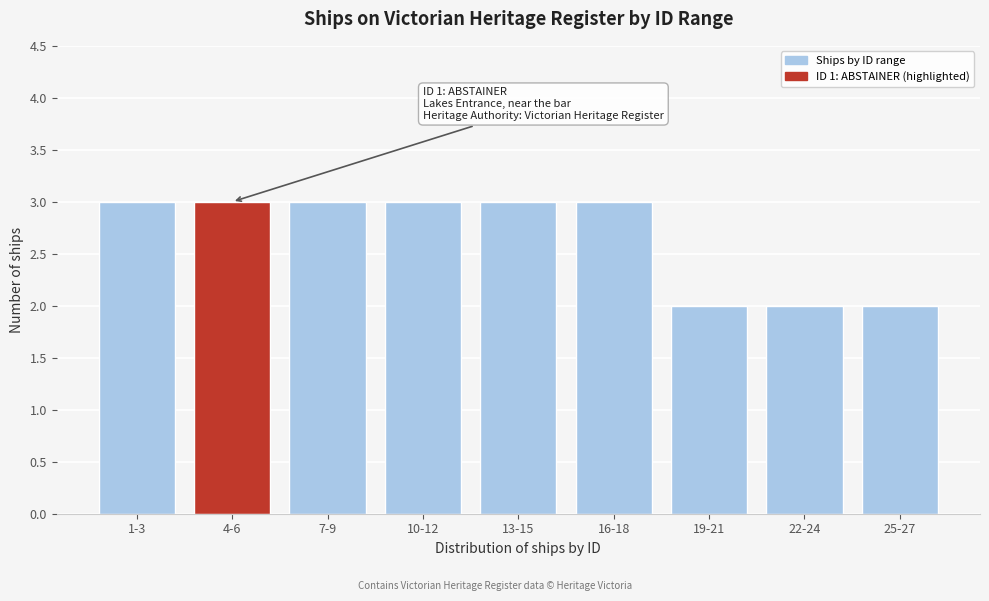

Reading left to right, list all the values displayed in this chart.

3	3	3	3	3	3	2	2	2